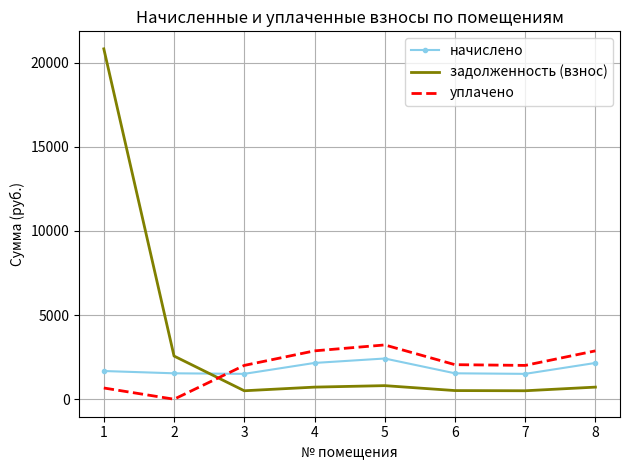

The задолженность (взнос) series shows 806.5 at 5. True or false?

True